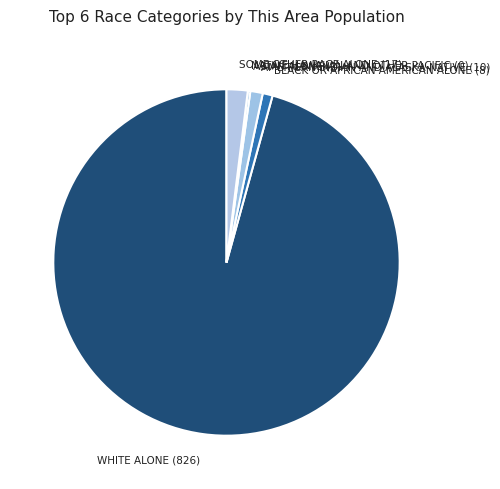

The SOME OTHER RACE ALONE (17) slice represents 2% of the pie. True or false?

True